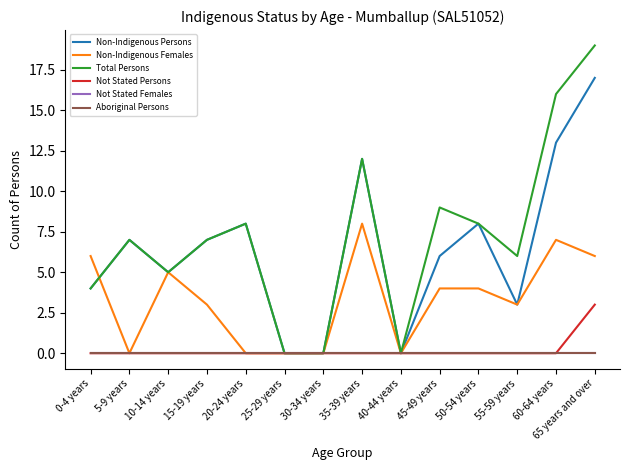

Is this an area chart (filled region under the line)?

No